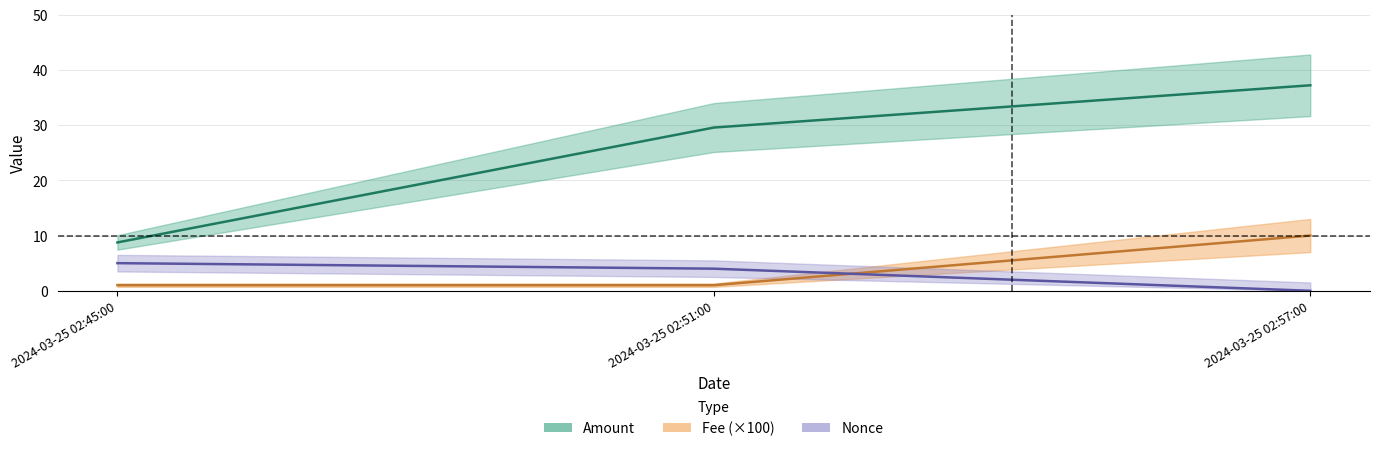

What is the value of the Nonce point at the 2nd from the left?

4.0